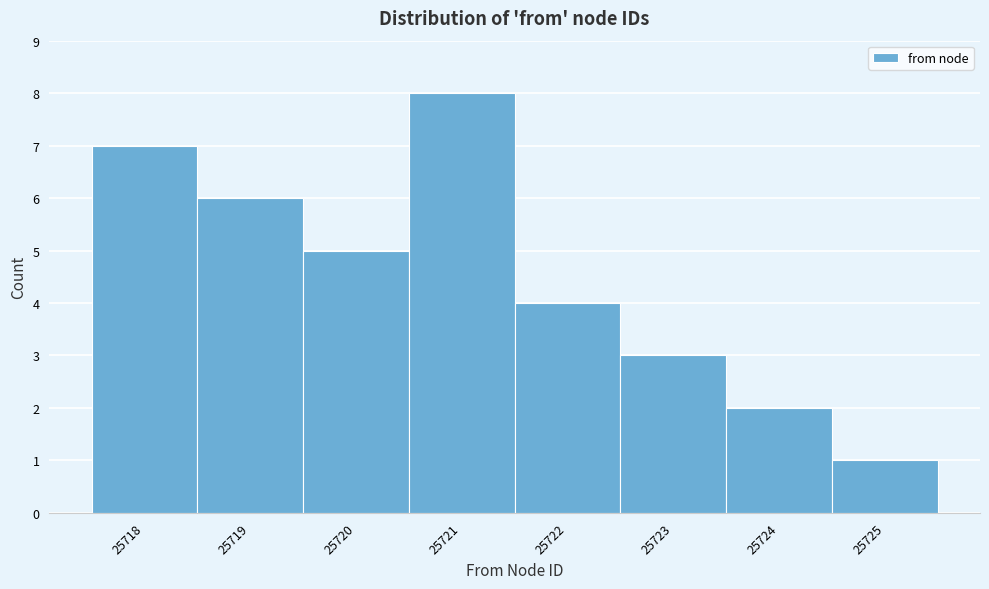

Reading left to right, list every bar in this chart as the range it spans on the x-axis followed by its height. The values are not printed on the chart, so give them approximately, as read against the axis.

25717.5 to 25718.5: 7
25718.5 to 25719.5: 6
25719.5 to 25720.5: 5
25720.5 to 25721.5: 8
25721.5 to 25722.5: 4
25722.5 to 25723.5: 3
25723.5 to 25724.5: 2
25724.5 to 25725.5: 1